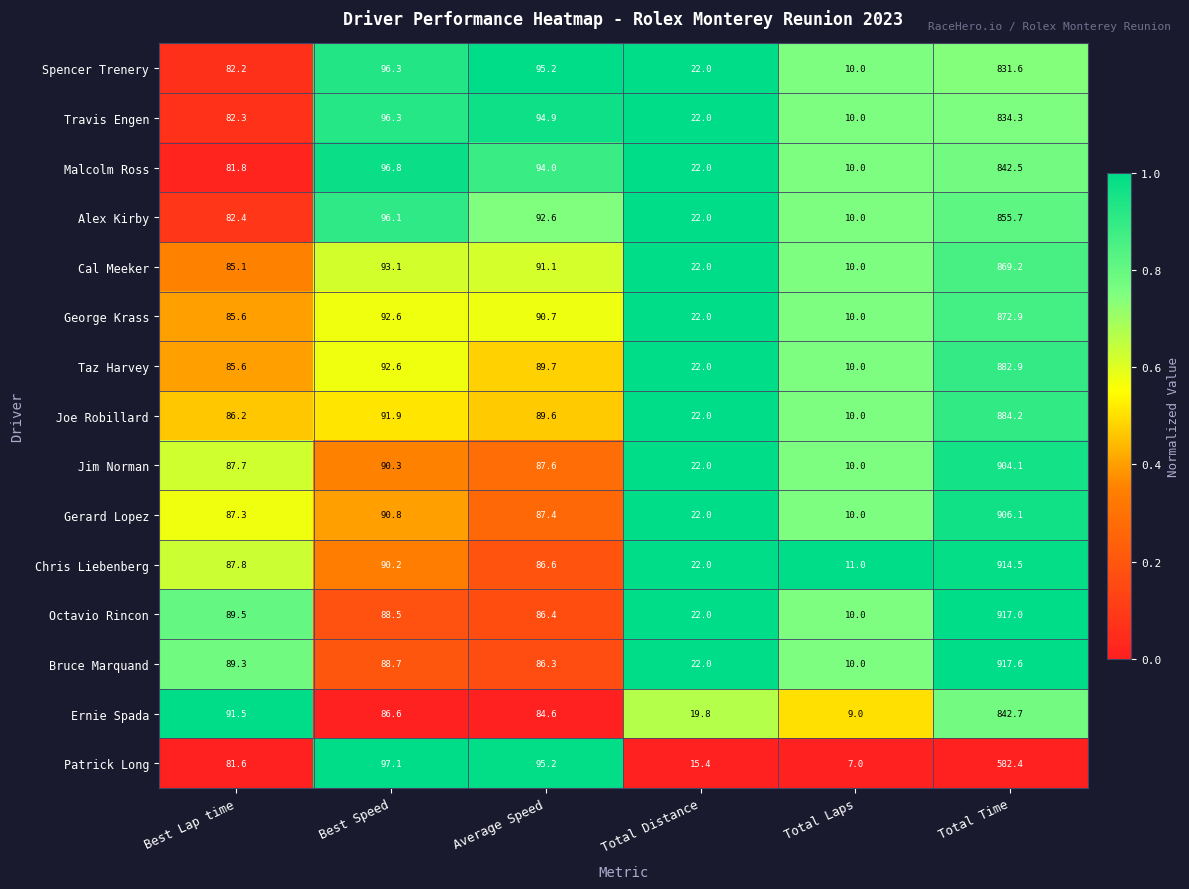

What is the spread (max minus min) of values at Total Time?

335.2